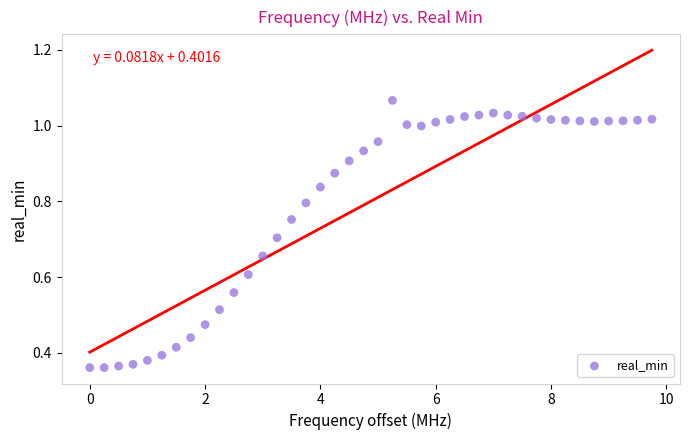

What is the range of X values (max minus min)?

9.8